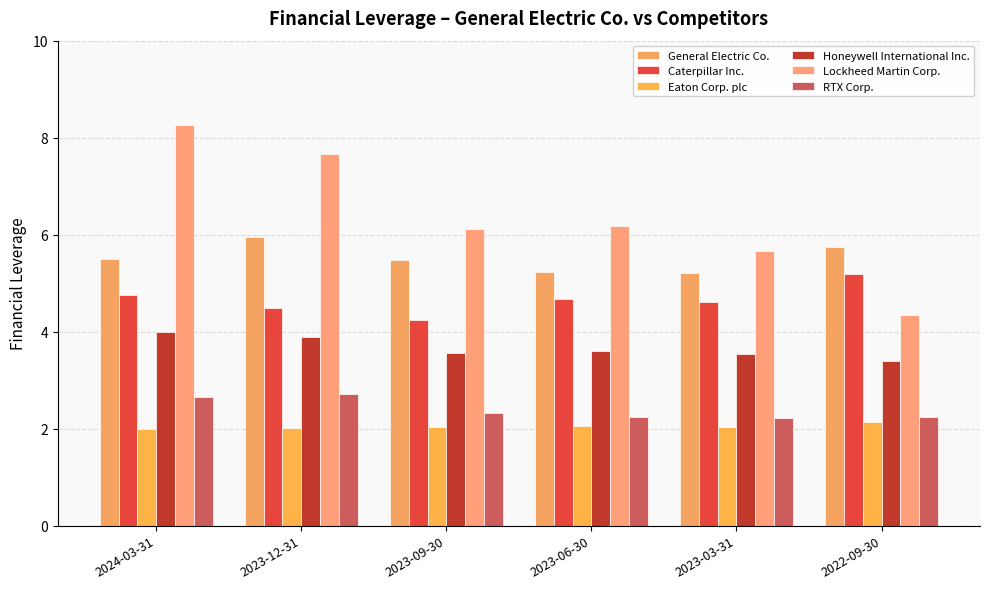

List the labels in order of Eaton Corp. plc value, smallest first.

2024-03-31, 2023-12-31, 2023-09-30, 2023-03-31, 2023-06-30, 2022-09-30